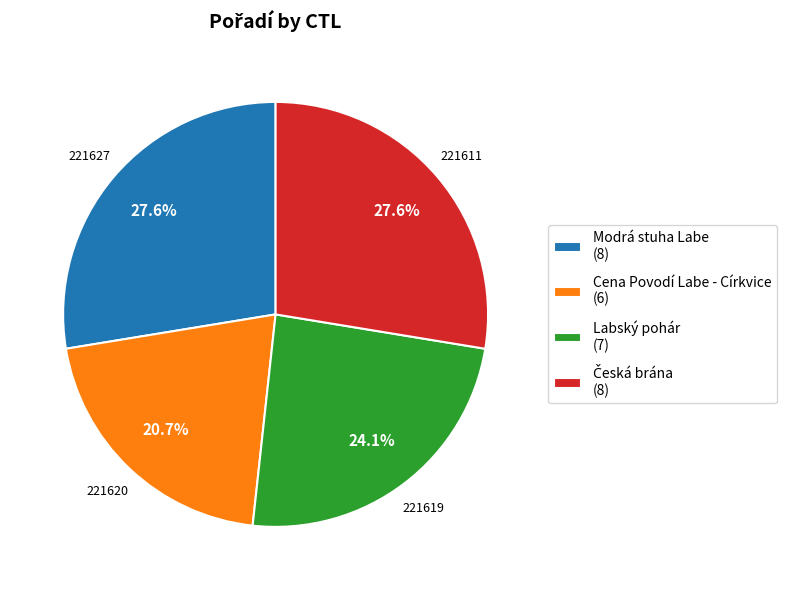

Is there any slice that represents more than half of the pie?

No